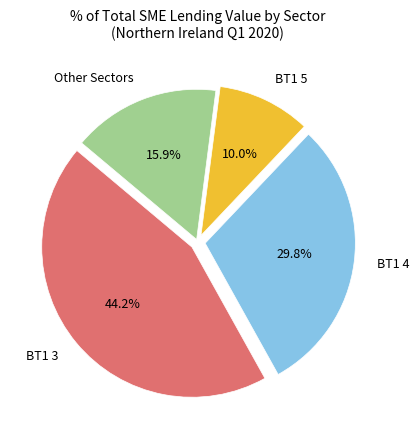

Combined, do BT1 4 and BT1 3 account for over 50%?

Yes